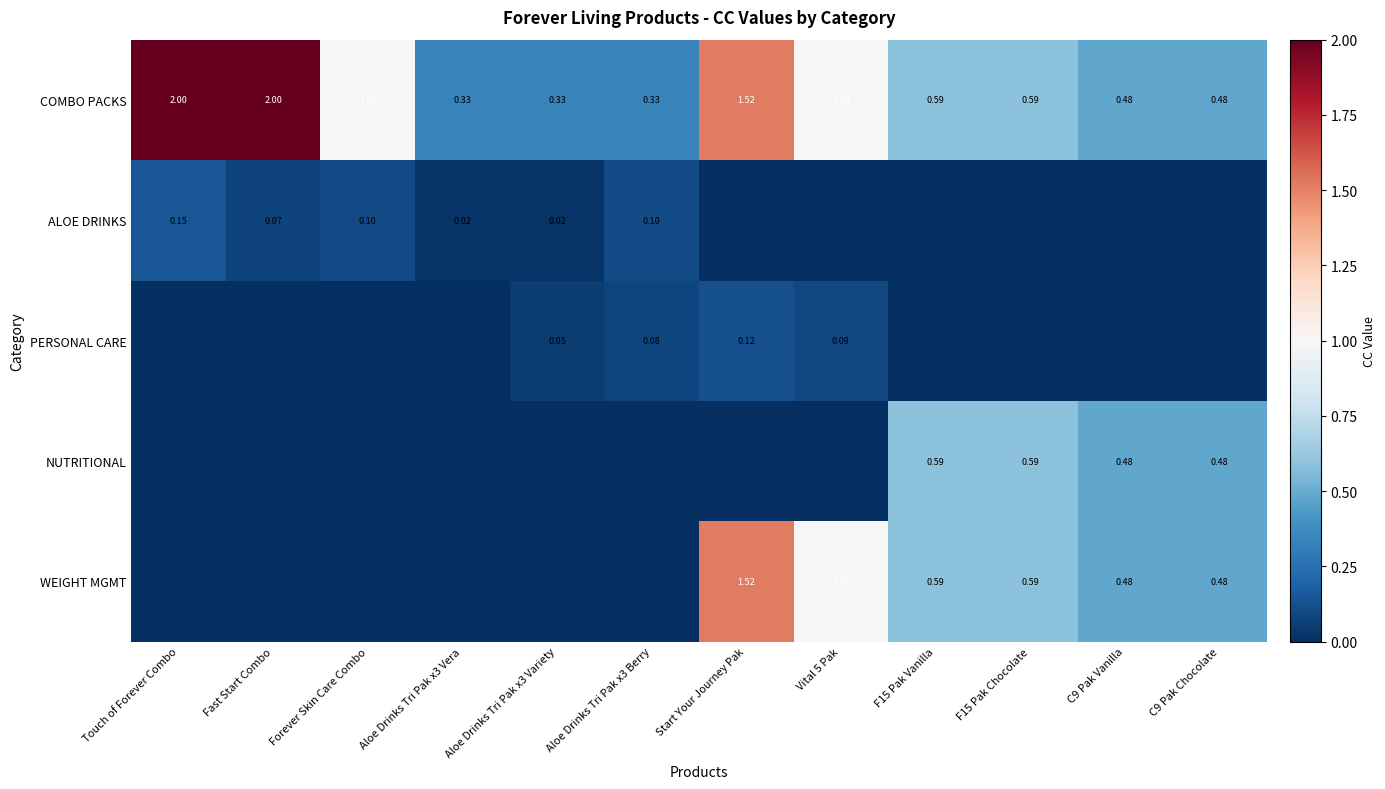

List the labels in order of NUTRITIONAL value, smallest first.

Touch of Forever Combo, Fast Start Combo, Forever Skin Care Combo, Aloe Drinks Tri Pak x3 Vera, Aloe Drinks Tri Pak x3 Variety, Aloe Drinks Tri Pak x3 Berry, Start Your Journey Pak, Vital 5 Pak, C9 Pak Vanilla, C9 Pak Chocolate, F15 Pak Vanilla, F15 Pak Chocolate